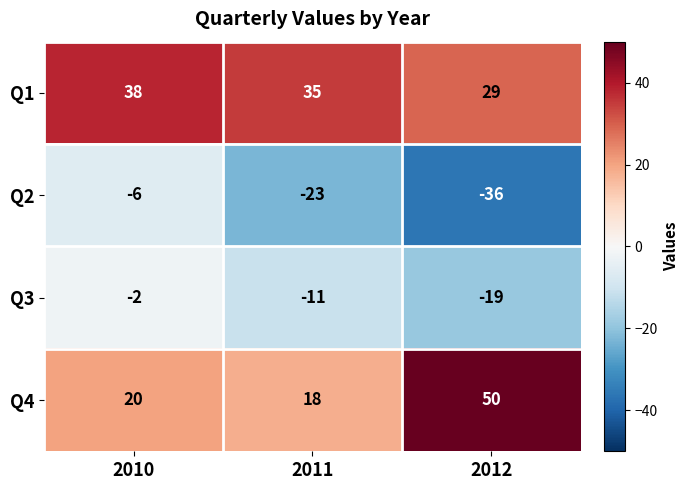

What is the maximum value shown in the chart?

50